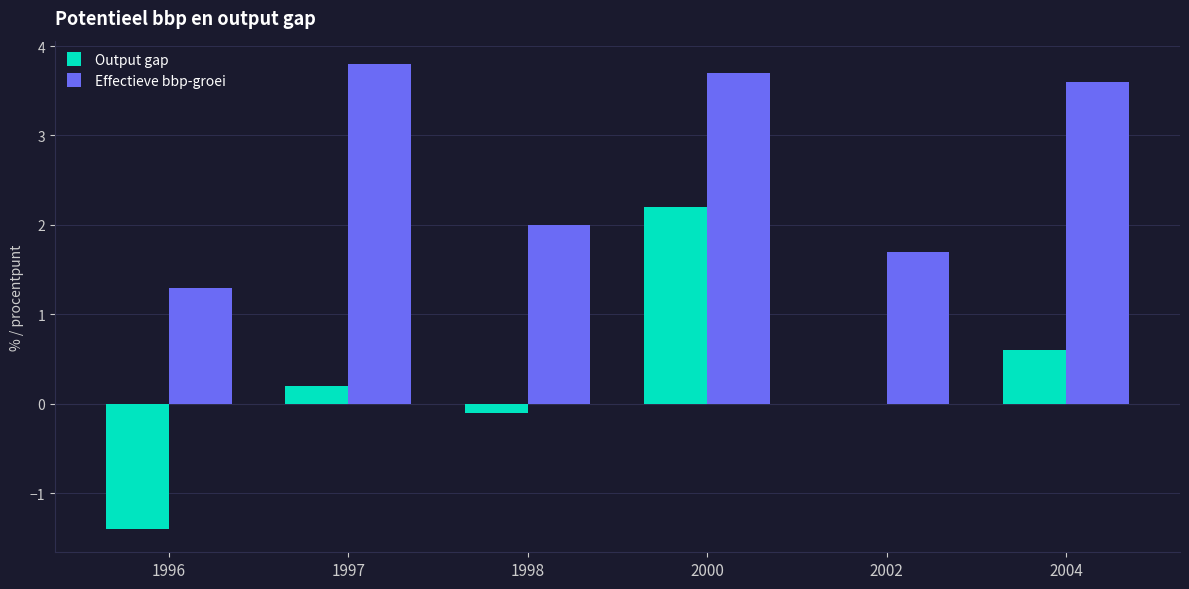

How many data points does each series have?

6